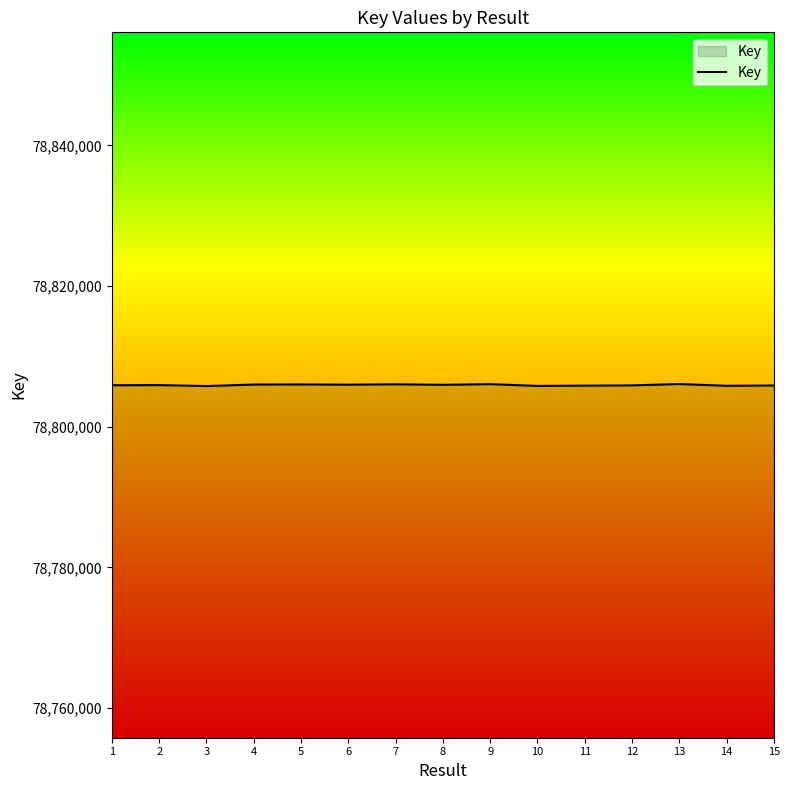

The value at 8 is 109849690. True or false?

False